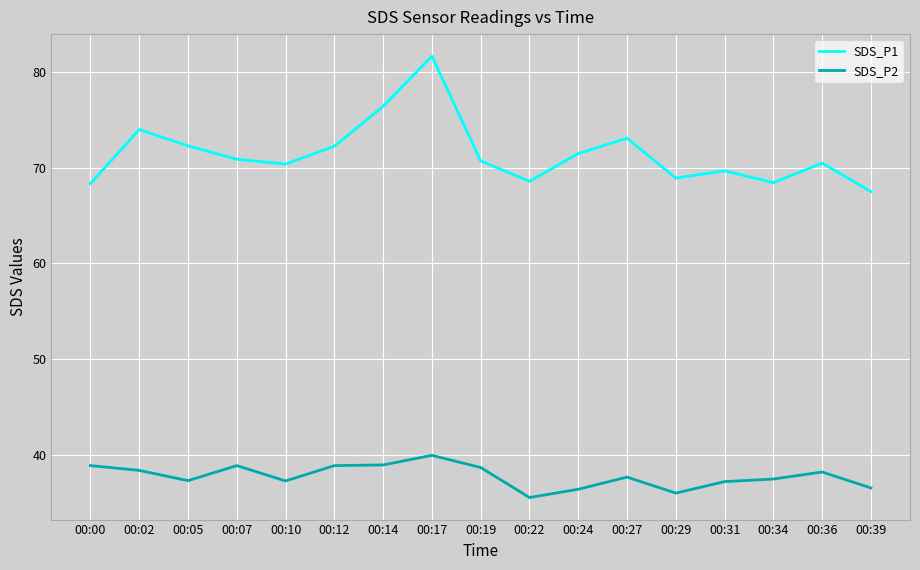

What is the difference between the maximum and minimum values in the SDS_P1 series?

14.1